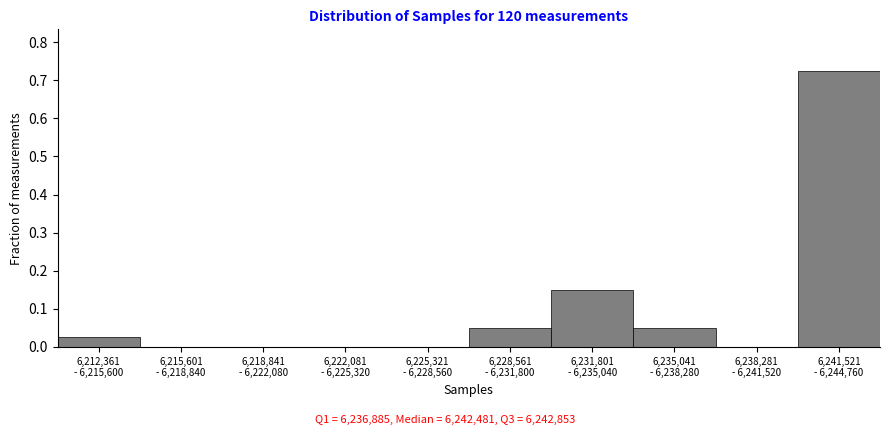

Are the bars horizontal?

No